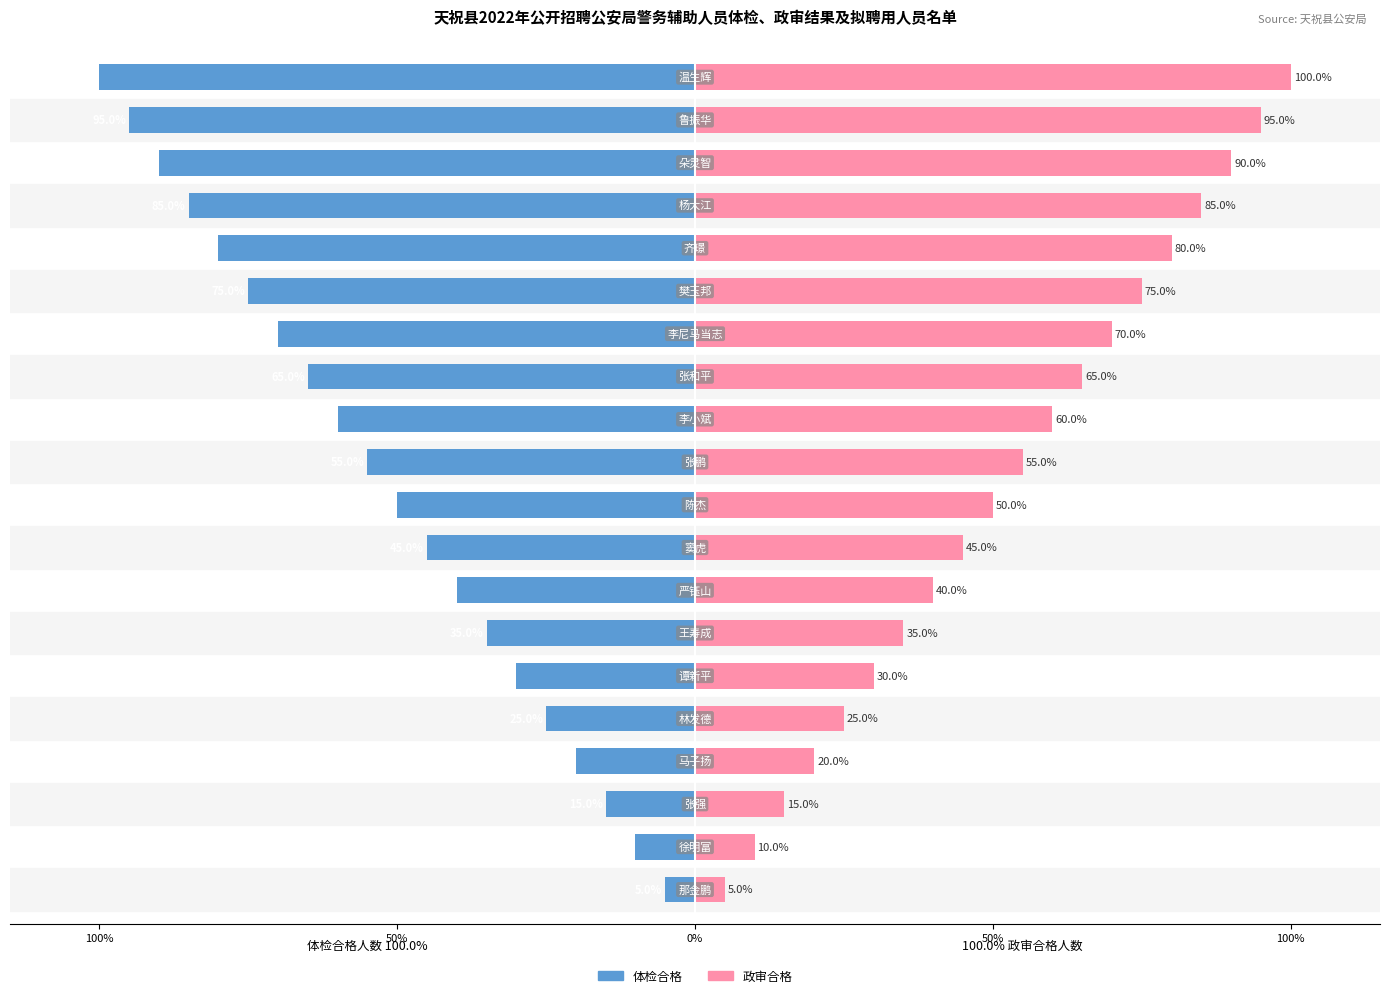

Is it true that 体检合格 equals -20.0 at 7?

False